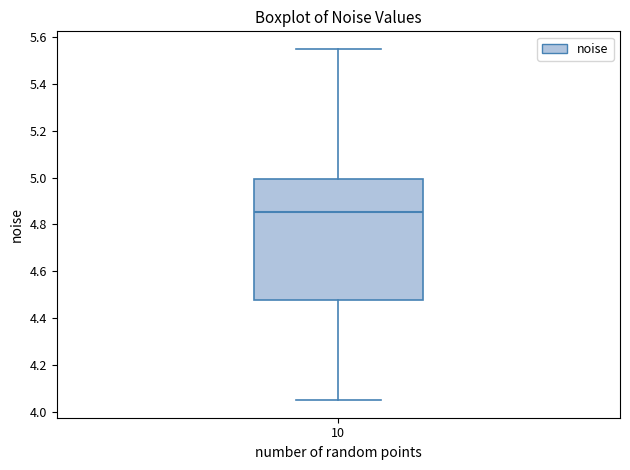

Read this box plot against the y-axis: the position of the median line, the range covered by the box, and the ends of both whiskers. The values are not printed on the chart, so give them approximately, as read against the axis.

median 4.86, box 4.48 to 5.00, whiskers 4.04 to 5.56